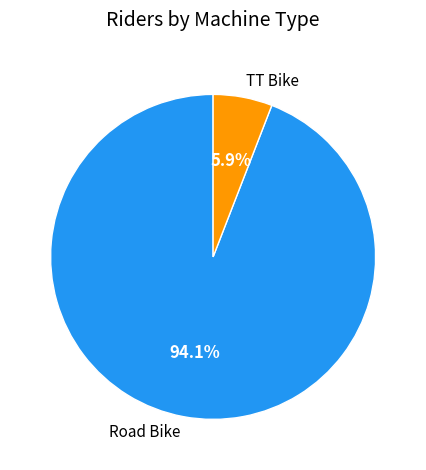

Combined, what portion of the pie is TT Bike and Road Bike?

100.0%